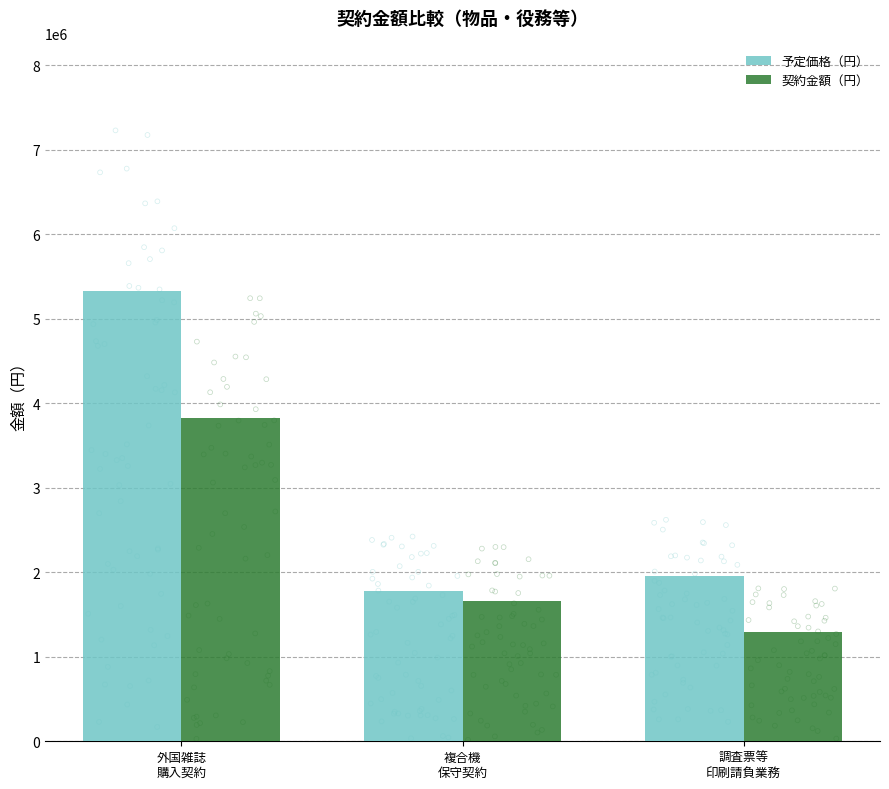

What is the total value across all series at 調査票等
印刷請負業務?

3247306